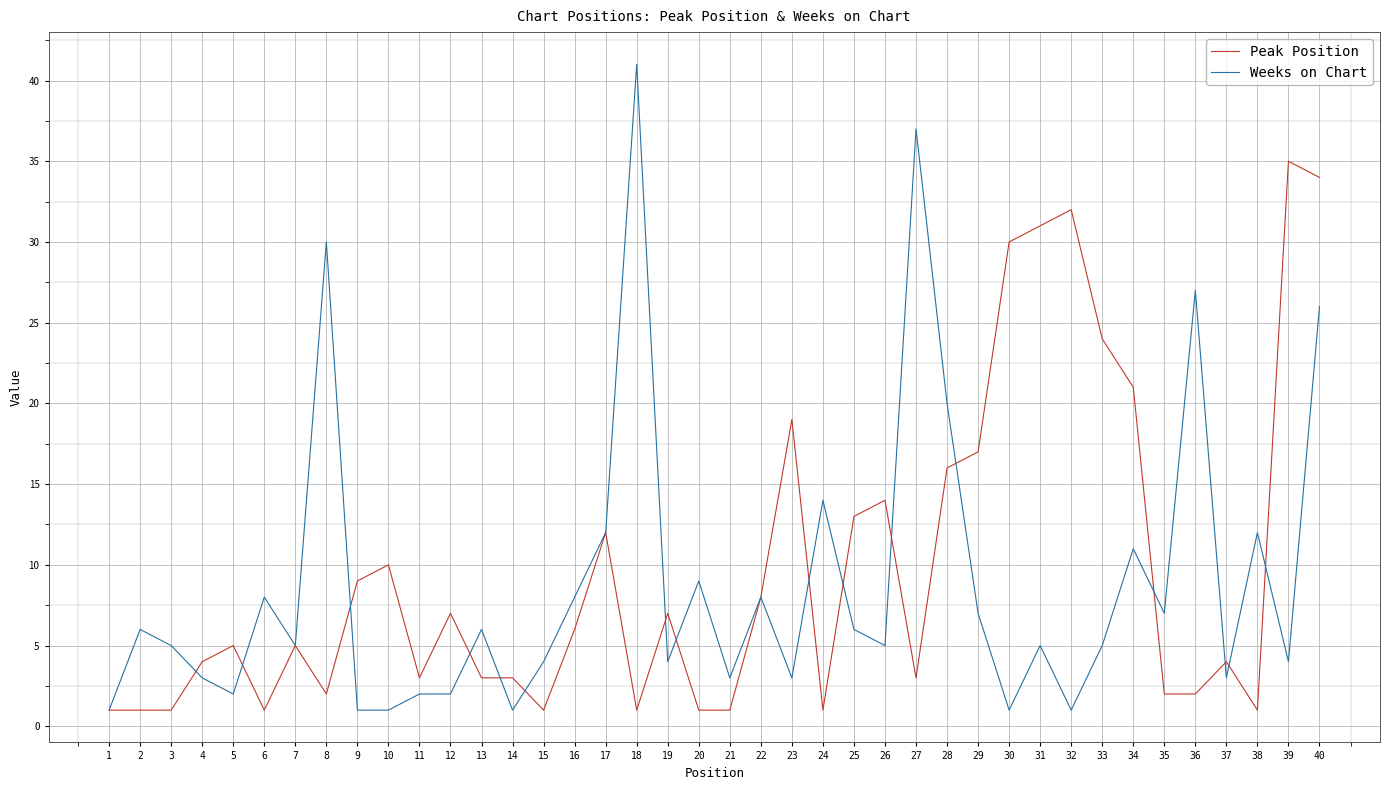

Between 3 and 7, which series saw the biggest shift?

Peak Position